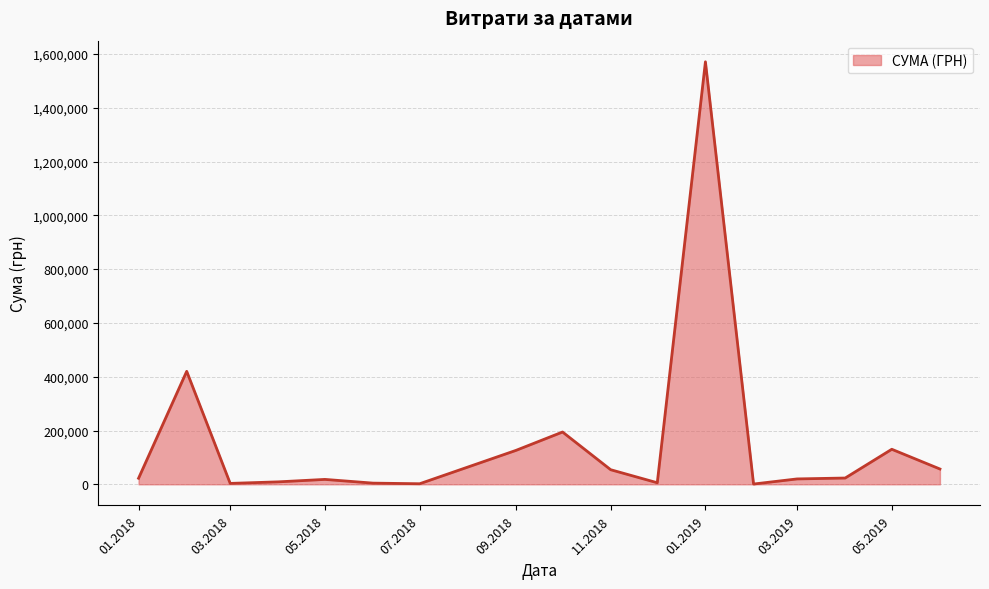

What is the difference between the second highest and minimum values?

419033.9